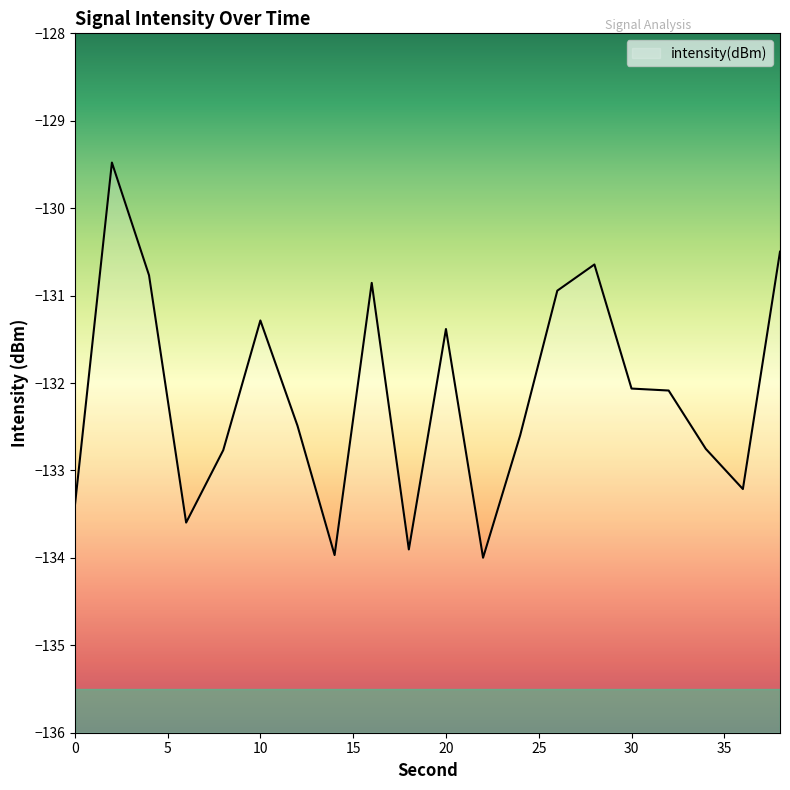

What is the change in value from 2 to 4?

-1.3